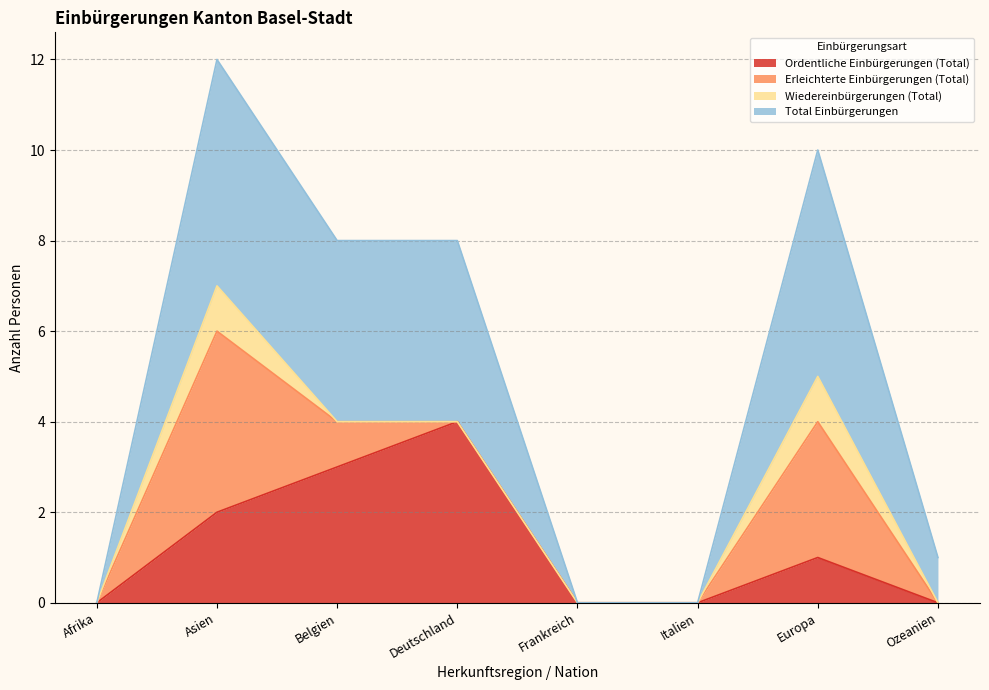

The value of Ordentliche Einbürgerungen (Total) at Afrika is 0. True or false?

True